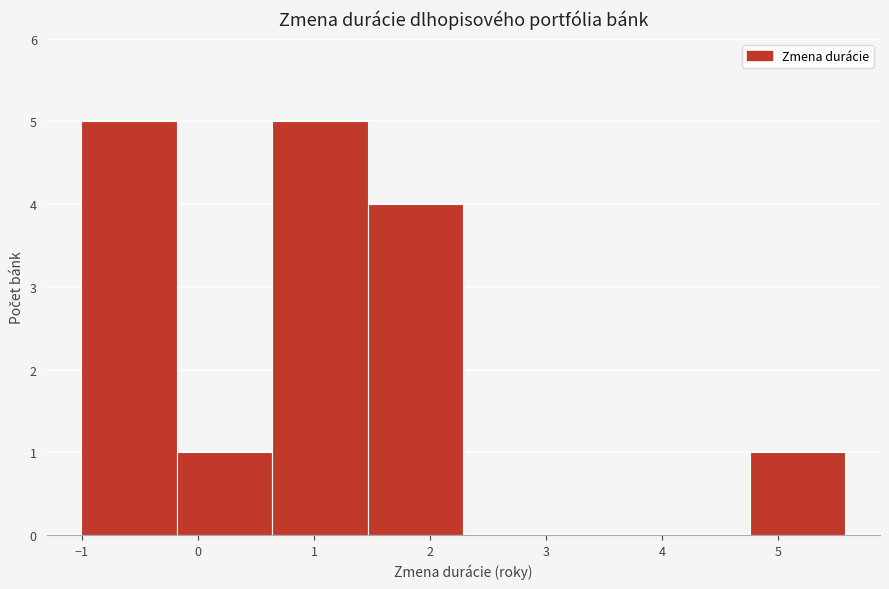

How tall is the bar that spans 0.6 to 1.5 on the x-axis? Neither the bar edges nor the heights are printed on the chart, so give them approximately, as read against the axes.

5